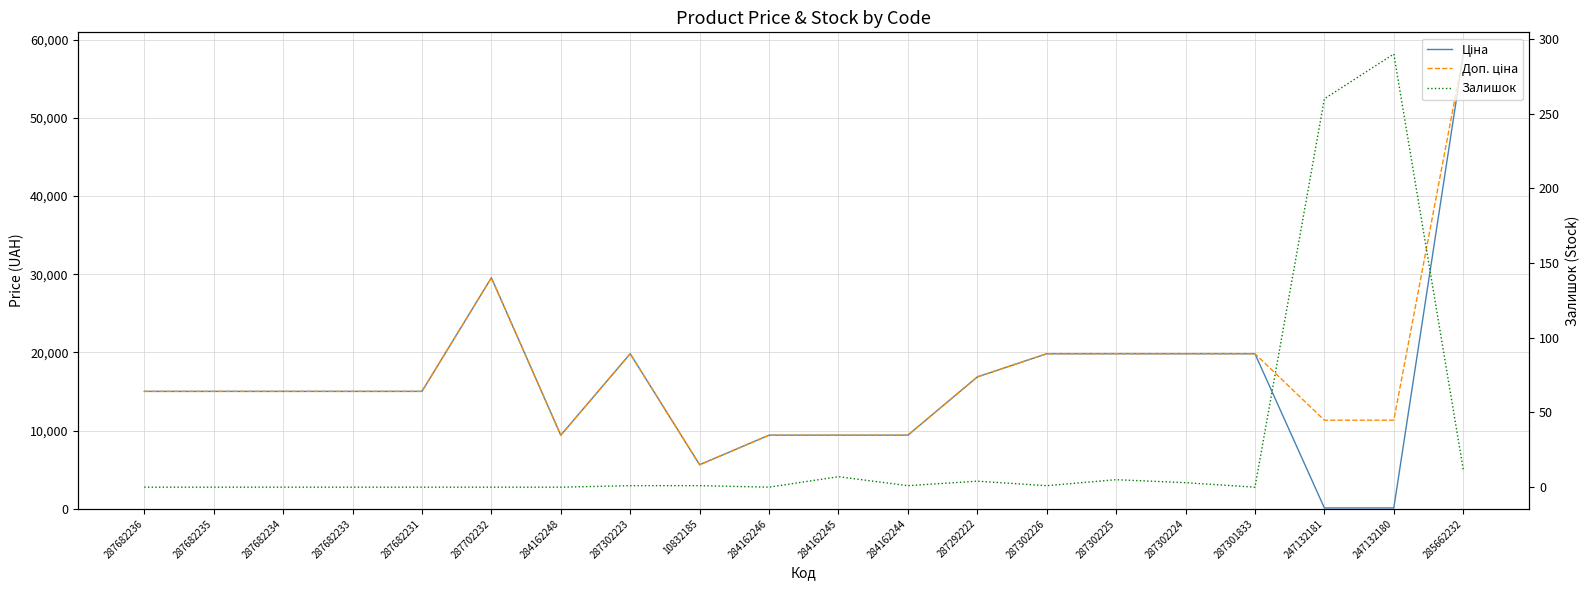

True or false: Доп. ціна and Ціна cross at least once.

False